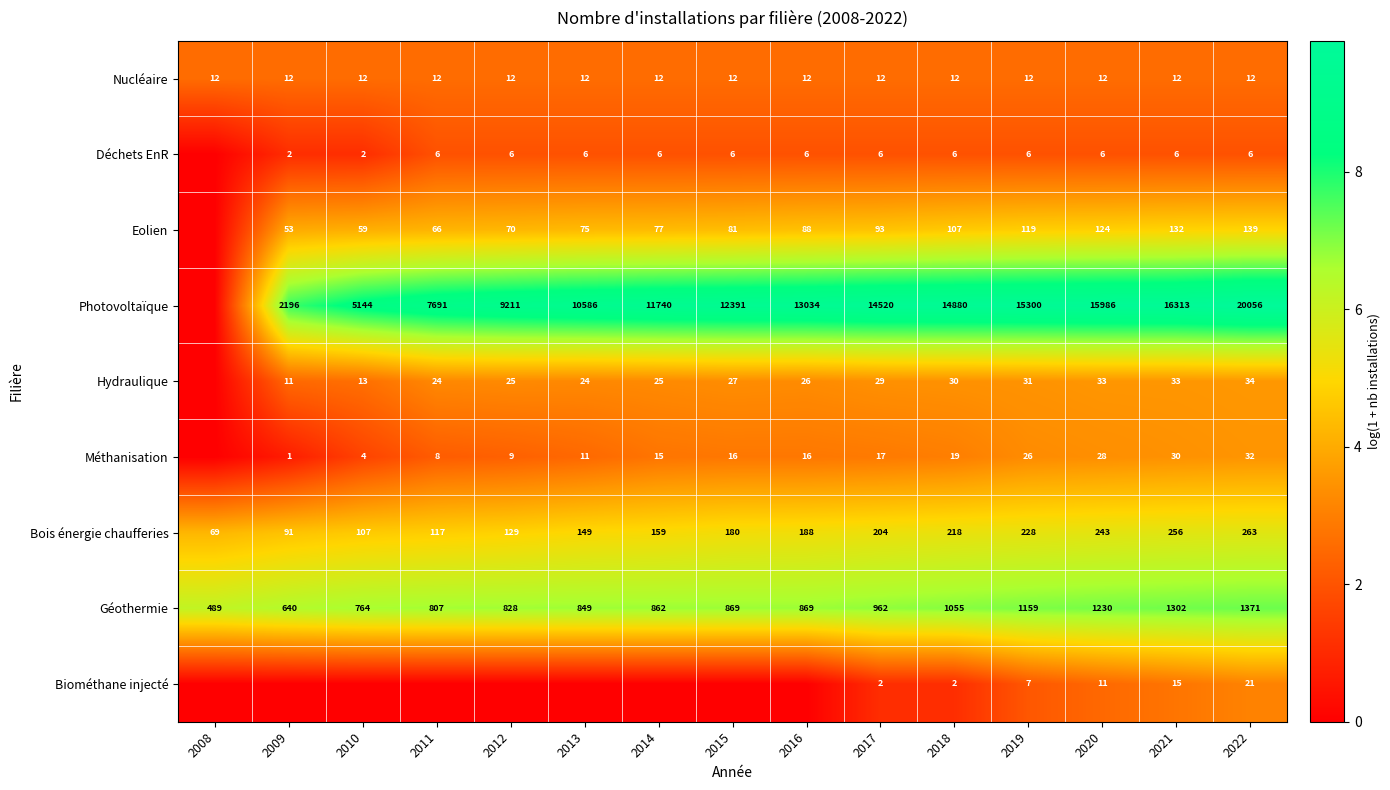

True or false: Méthanisation has a value of 3 at 2010.

False